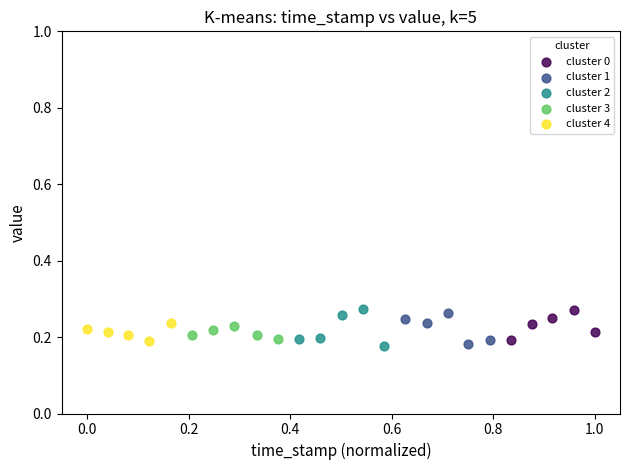

What are all the series names shown in the legend?

cluster 0, cluster 1, cluster 2, cluster 3, cluster 4